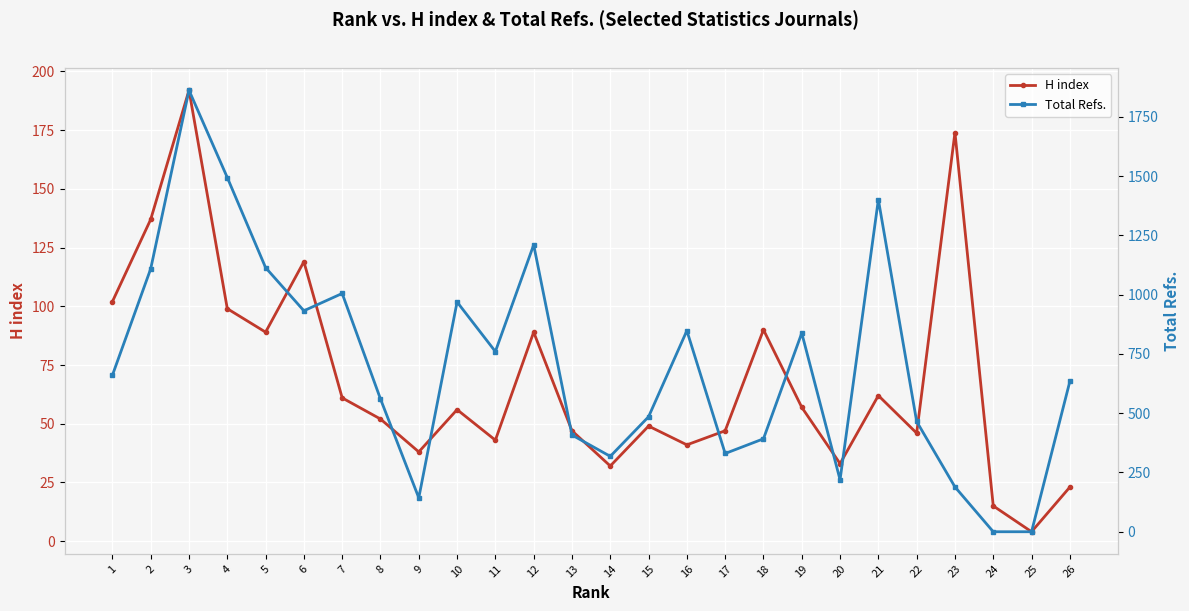

Is the value of H index at 10 greater than the value of Total Refs. at 15?

No